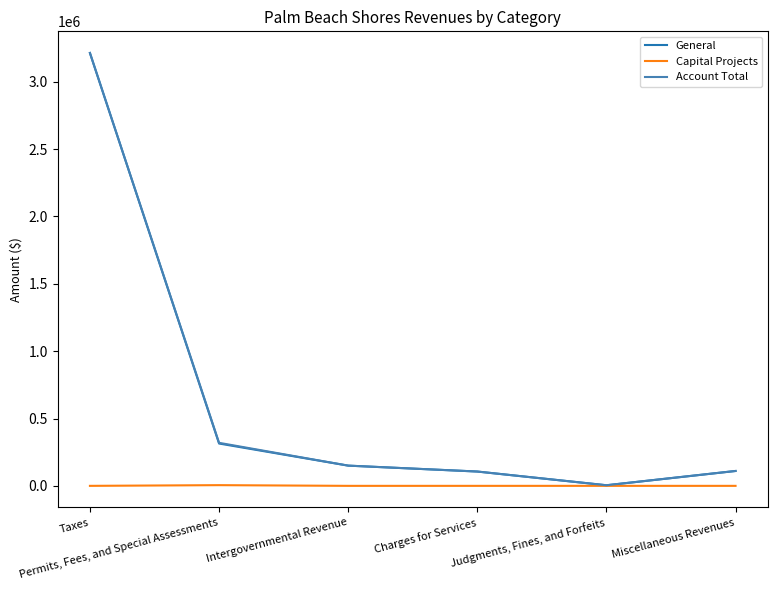

What is the difference between the Account Total values at Charges for Services and Taxes?

3107523